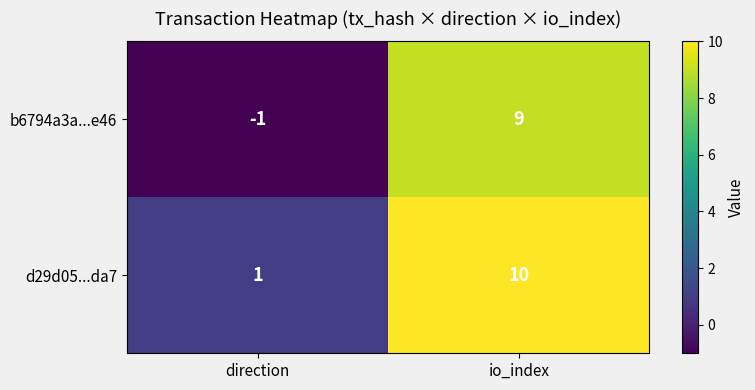

The d29d05...da7 series shows 14 at io_index. True or false?

False